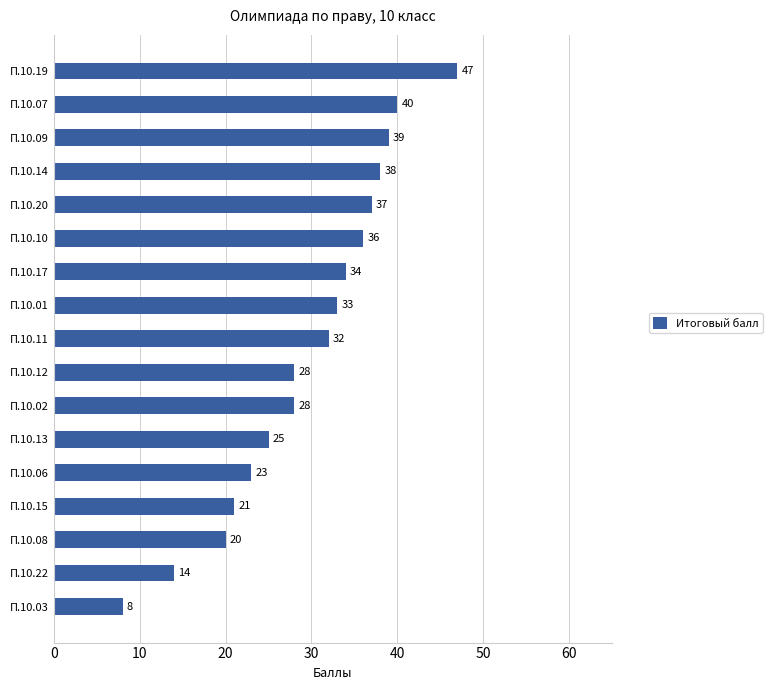

At which category does the chart reach its peak across all series?

П.10.19